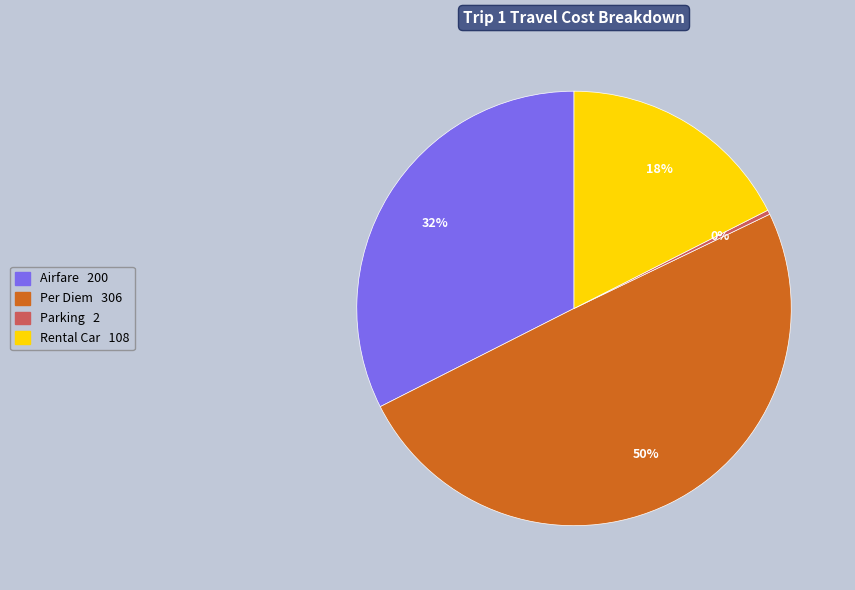

How many slices are in this pie chart?

4